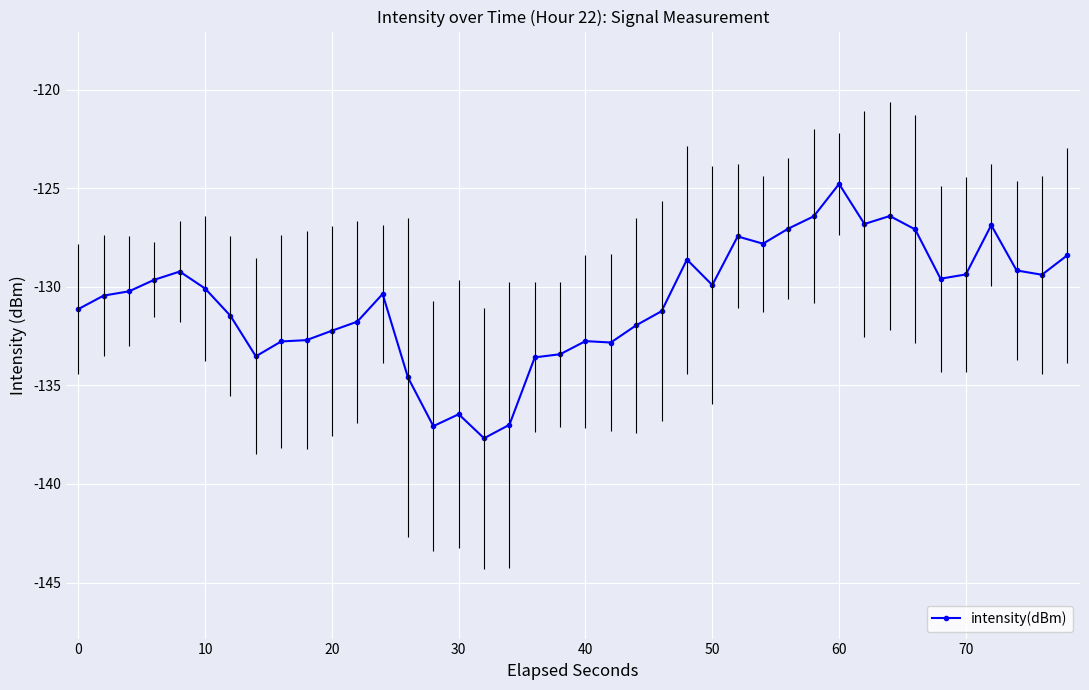

What is the maximum value shown in the chart?

-124.8